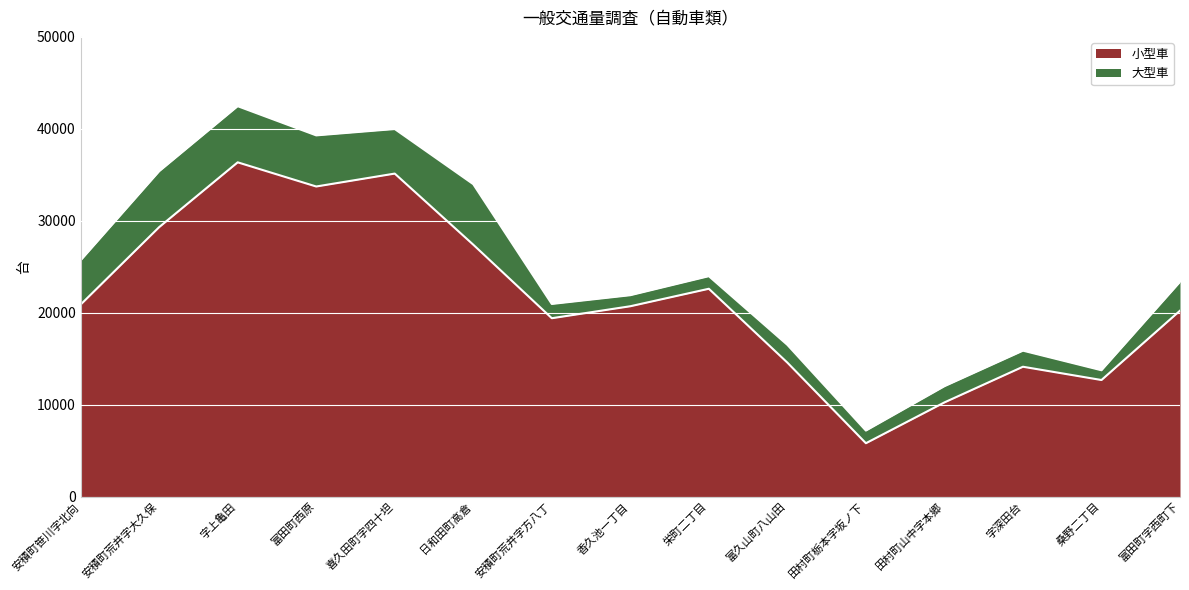

How many data points are less than 20713?

7